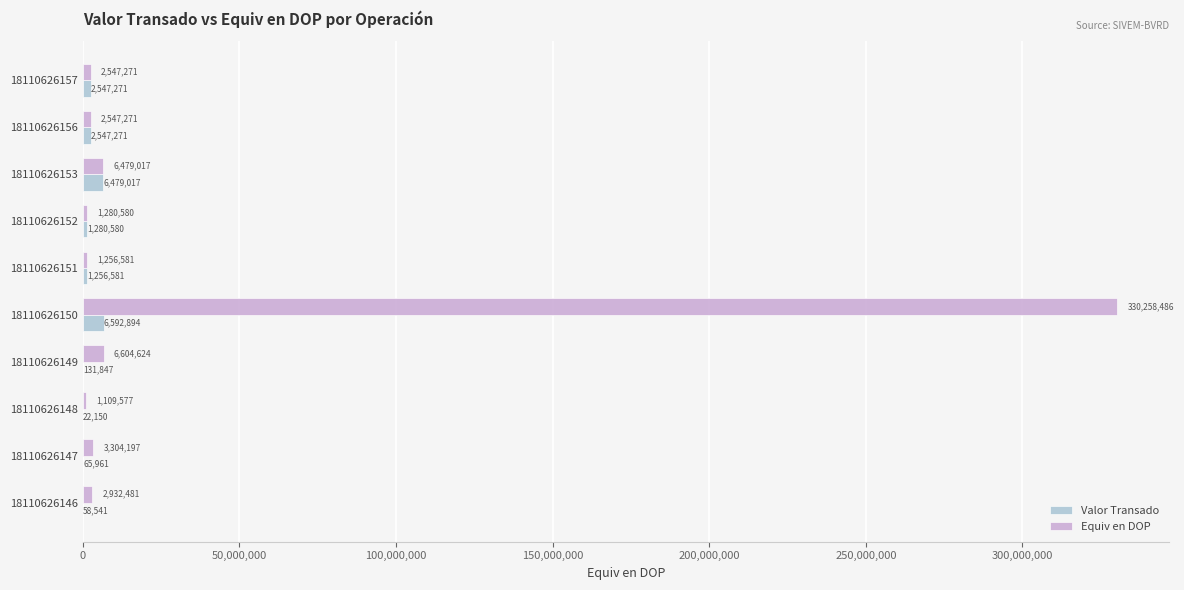

What is the greatest value displayed?

330258485.9